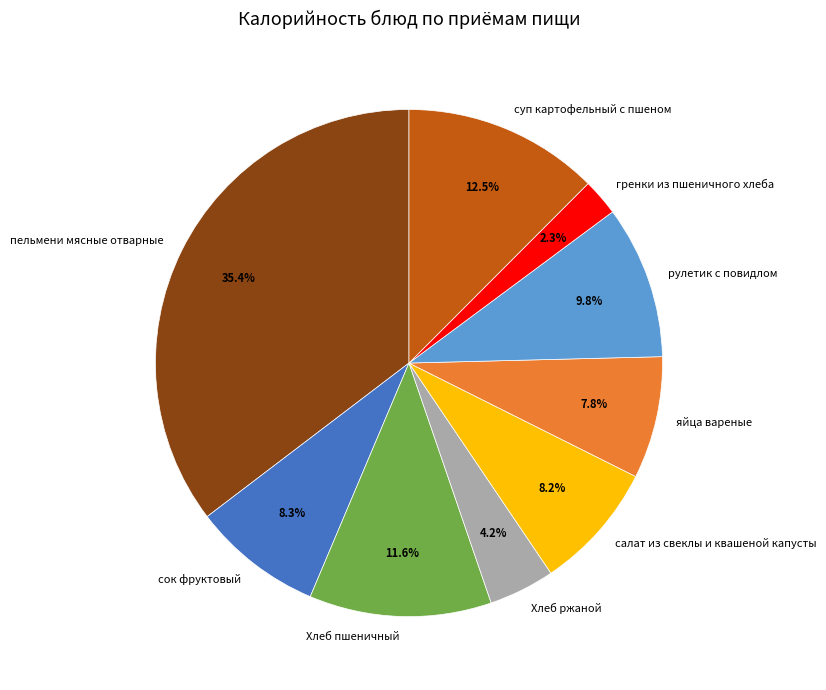

Approximately how many times larger is the value at гренки из пшеничного хлеба compared to яйца вареные?

0.3